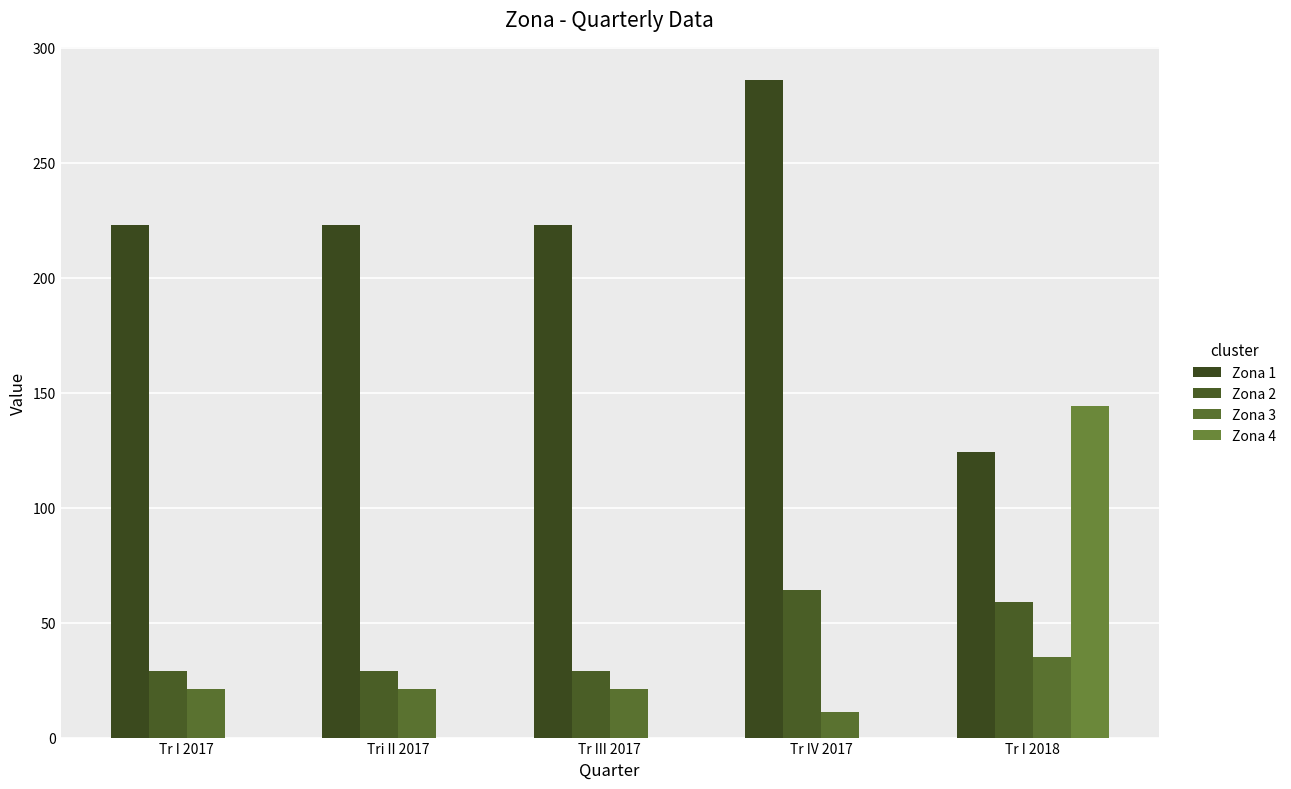

What is the label of the 3rd bar from the right?

Tr III 2017